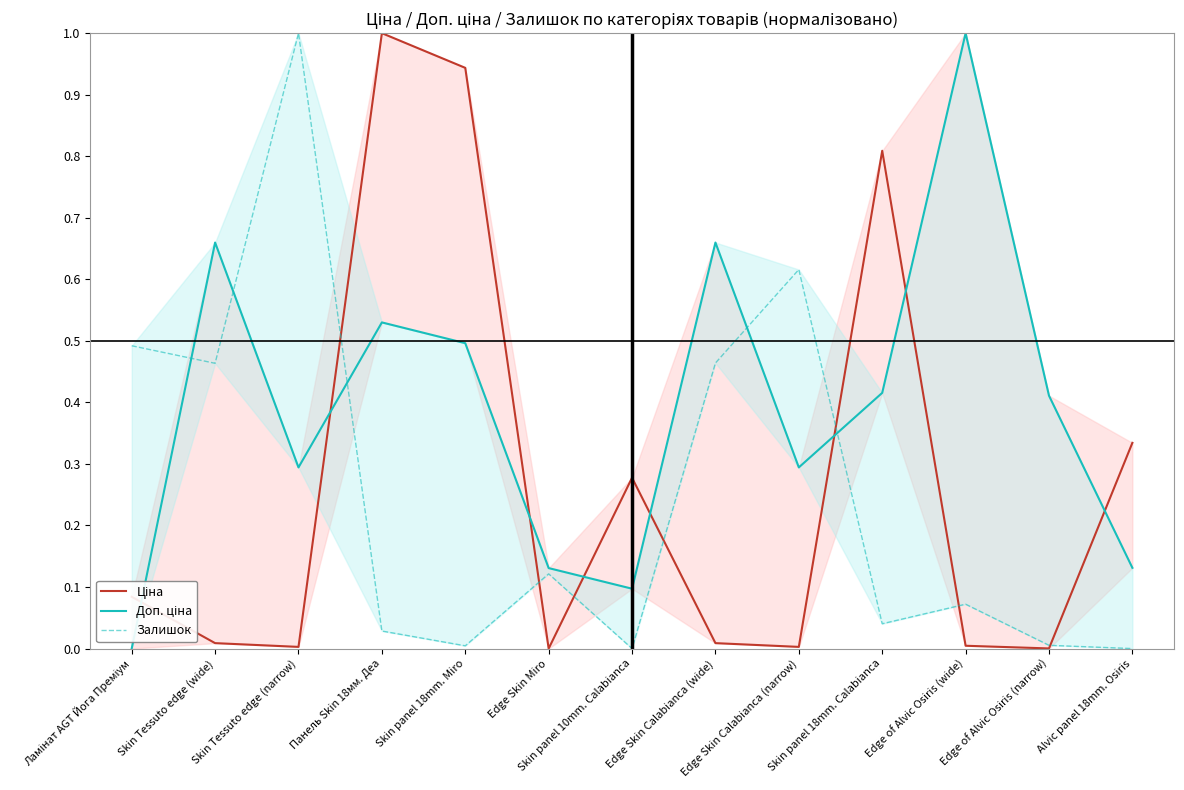

Reading right to left, what are all the values shown in this chart?

Ціна: 0.3	0.0	0.0	0.8	0.0	0.0	0.3	0.0	0.9	1.0	0.0	0.0	0.1
Доп. ціна: 0.1	0.4	1.0	0.4	0.3	0.7	0.1	0.1	0.5	0.5	0.3	0.7	0.0
Залишок: 0.0	0.0	0.1	0.0	0.6	0.5	0.0	0.1	0.0	0.0	1.0	0.5	0.5